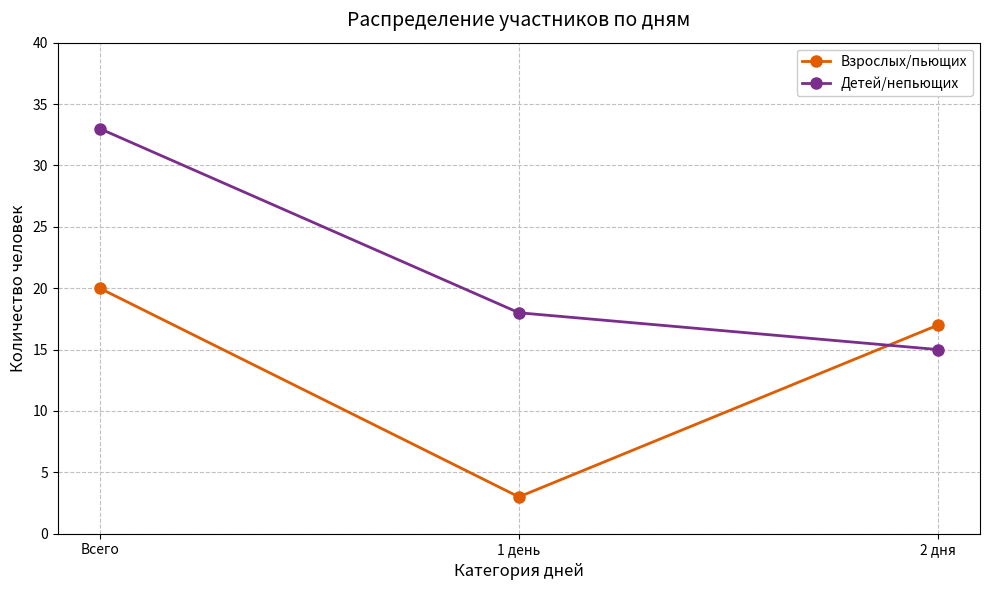

What is the average value of the Детей/непьющих series?

22